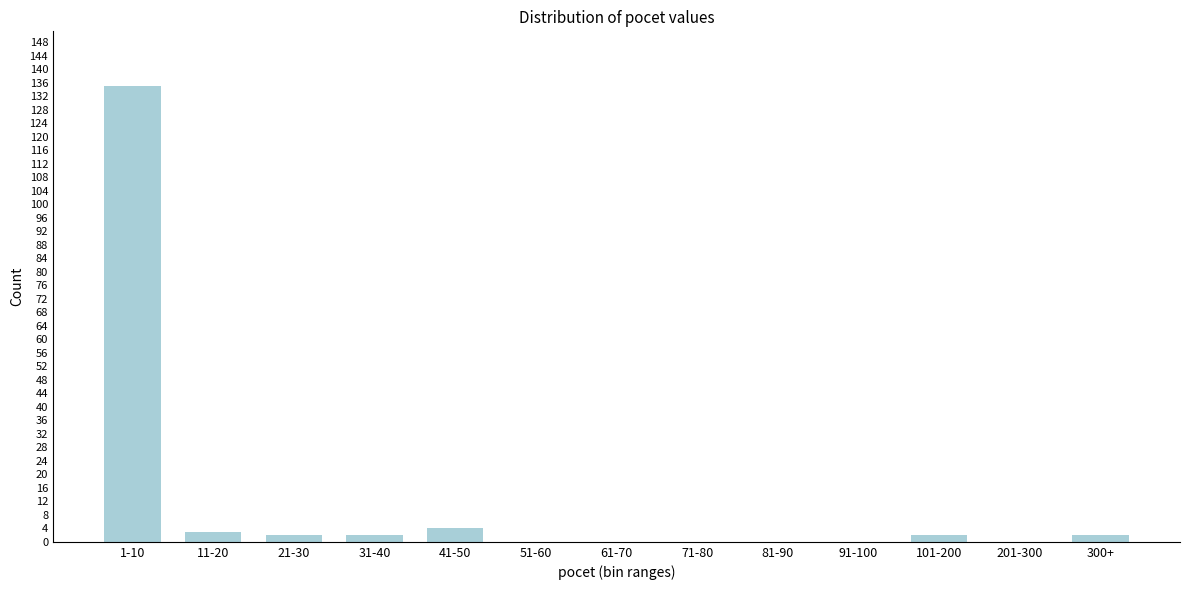

Reading left to right, list all the values displayed in this chart.

1-10=135	11-20=3	21-30=2	31-40=2	41-50=4	51-60=0	61-70=0	71-80=0	81-90=0	91-100=0	101-200=2	201-300=0	300+=2